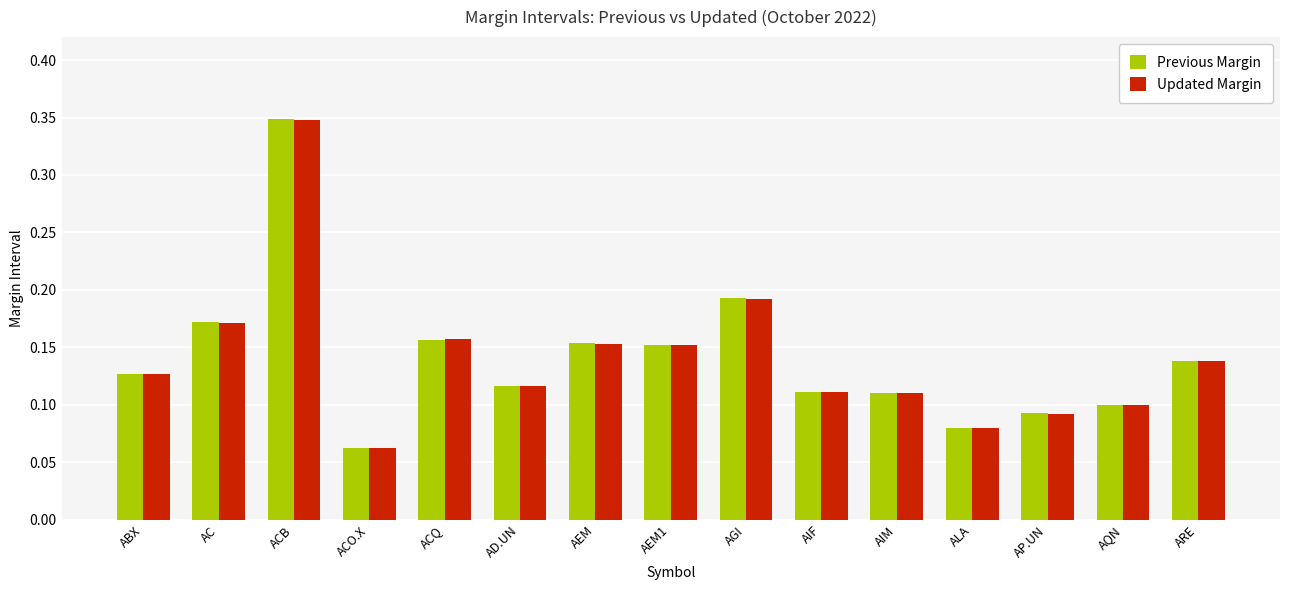

At which category is the sum across all series the highest?

ACB